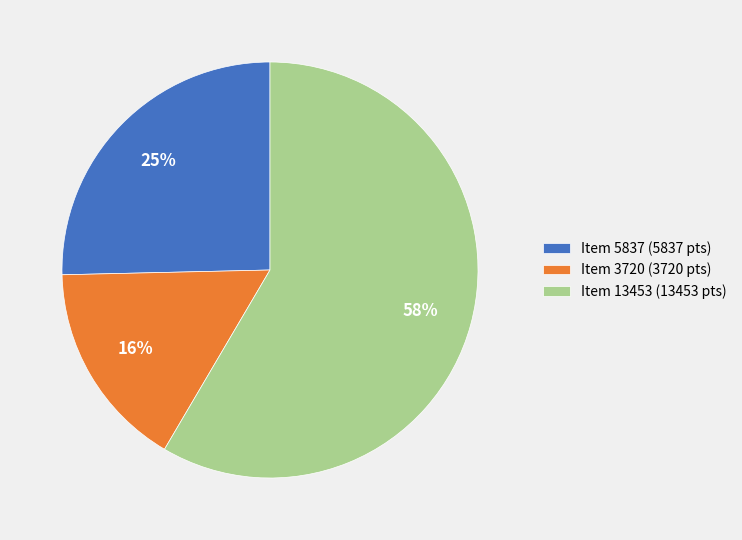

Which has a higher value, Item 3720 (3720 pts) or Item 5837 (5837 pts)?

Item 5837 (5837 pts)